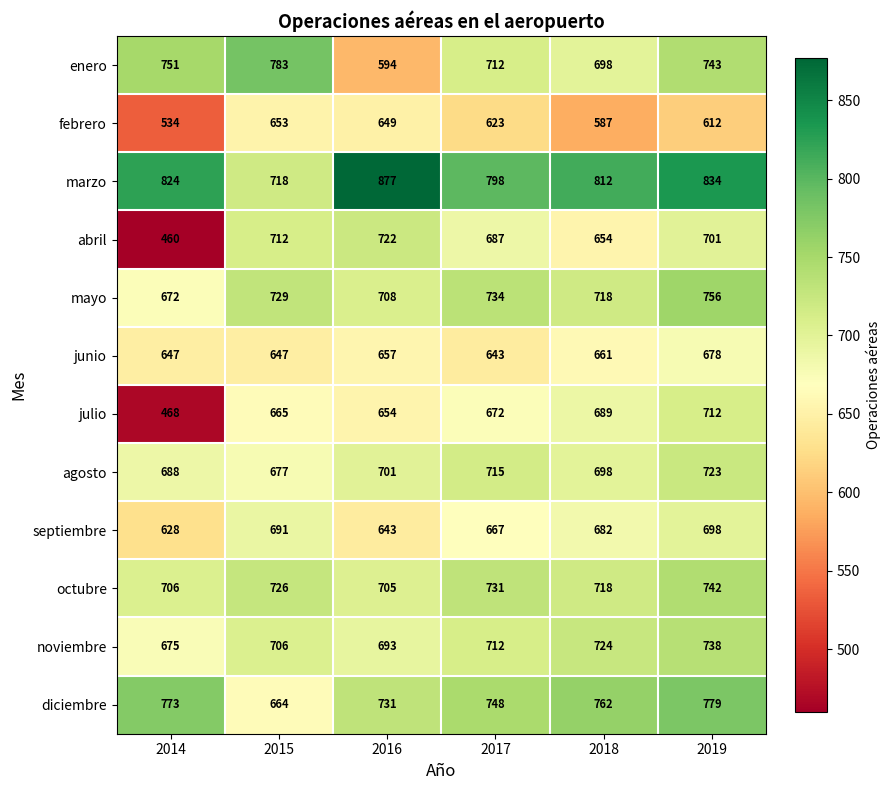

What is the sum of the septiembre values at 2014 and 2018?

1310